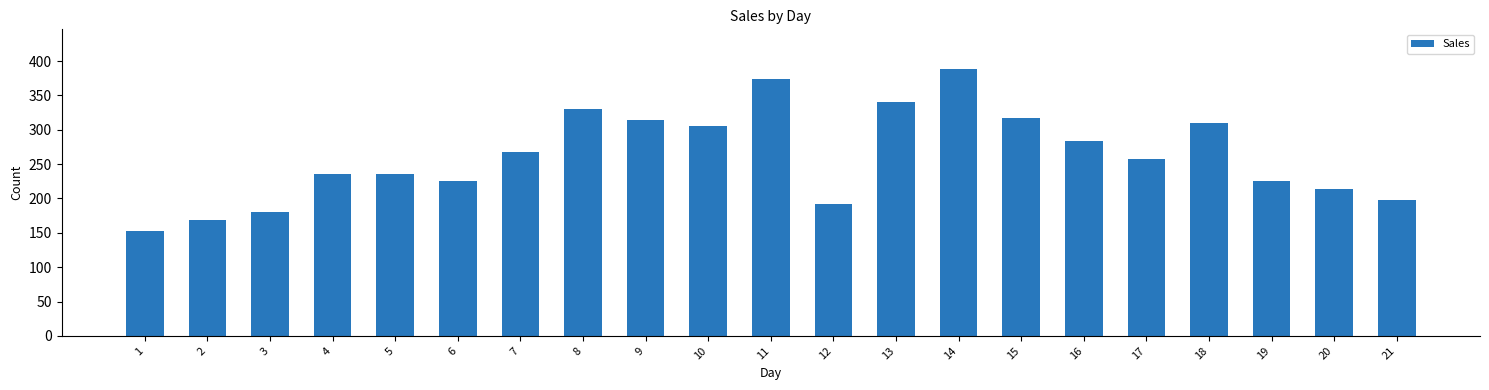

What is the difference between the second highest and minimum values?

222